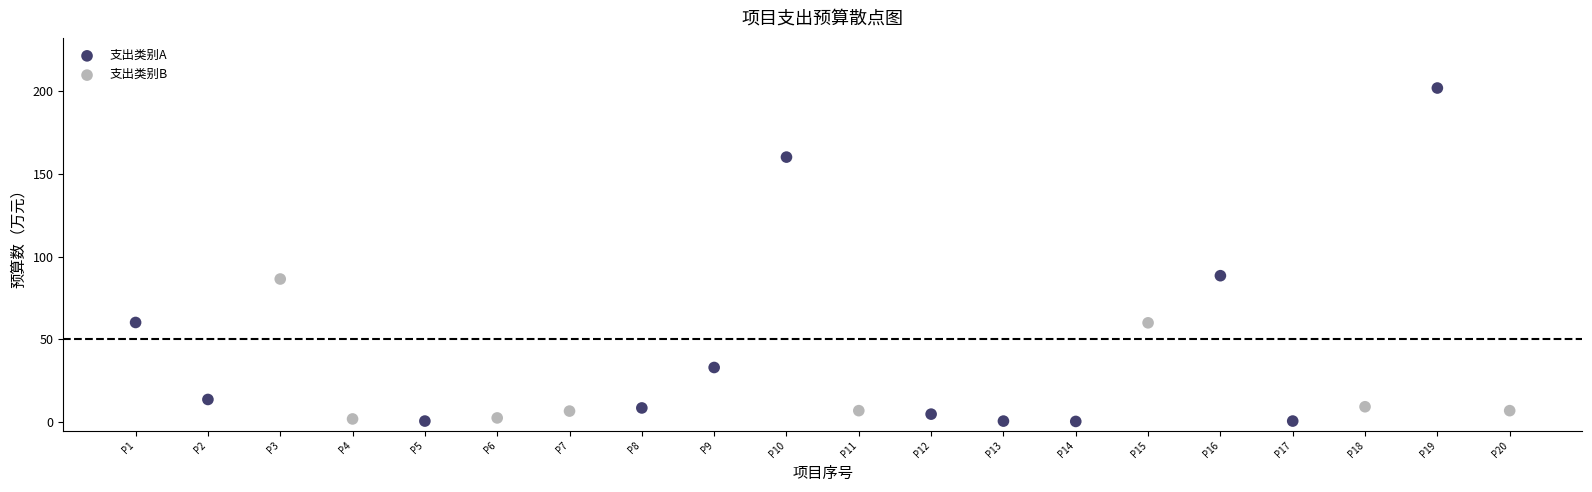

Which series has the widest spread of Y values?

支出类别A